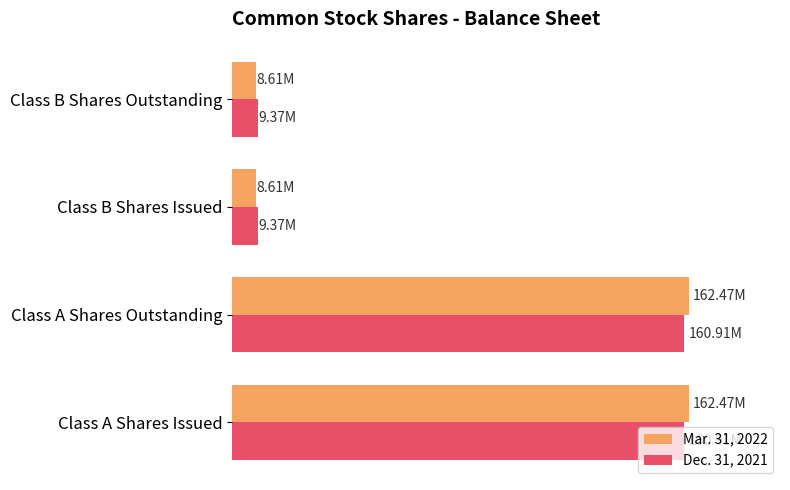

What are all the series names shown in the legend?

Mar. 31, 2022, Dec. 31, 2021